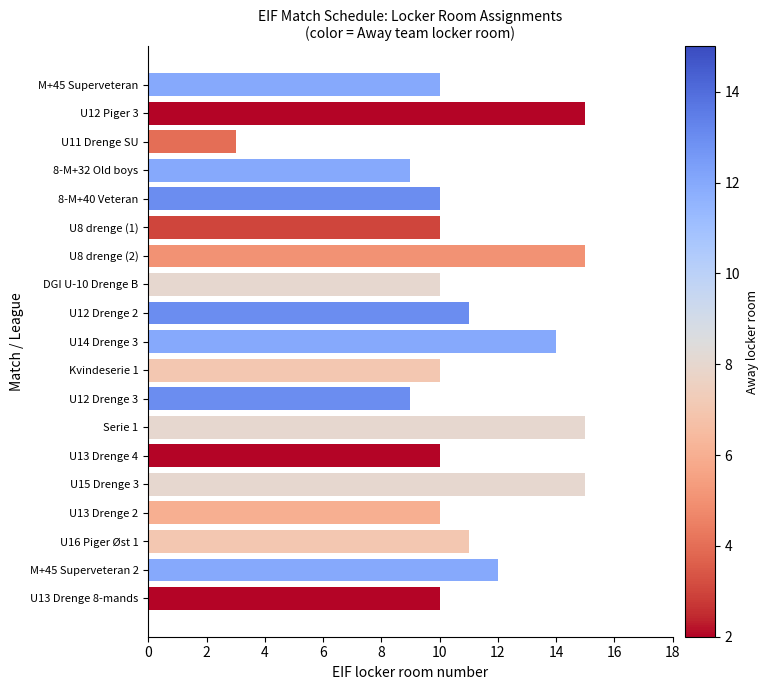

The chart shows a value of 9 at U12 Drenge 3. True or false?

True